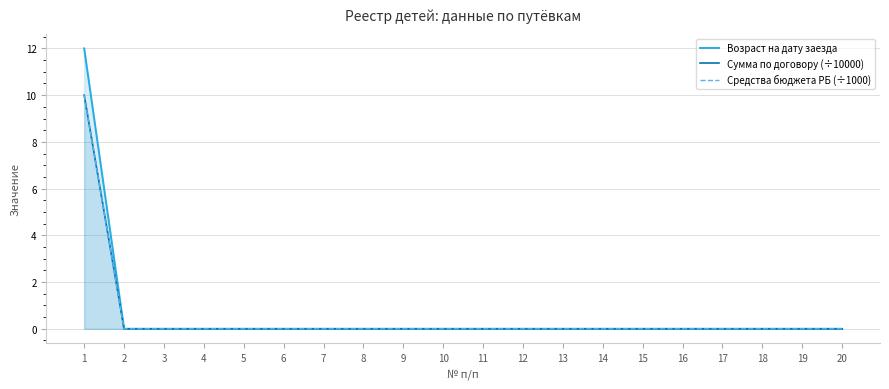

Is the value of Возраст на дату заезда at 11 greater than the value of Средства бюджета РБ (÷1000) at 19?

No